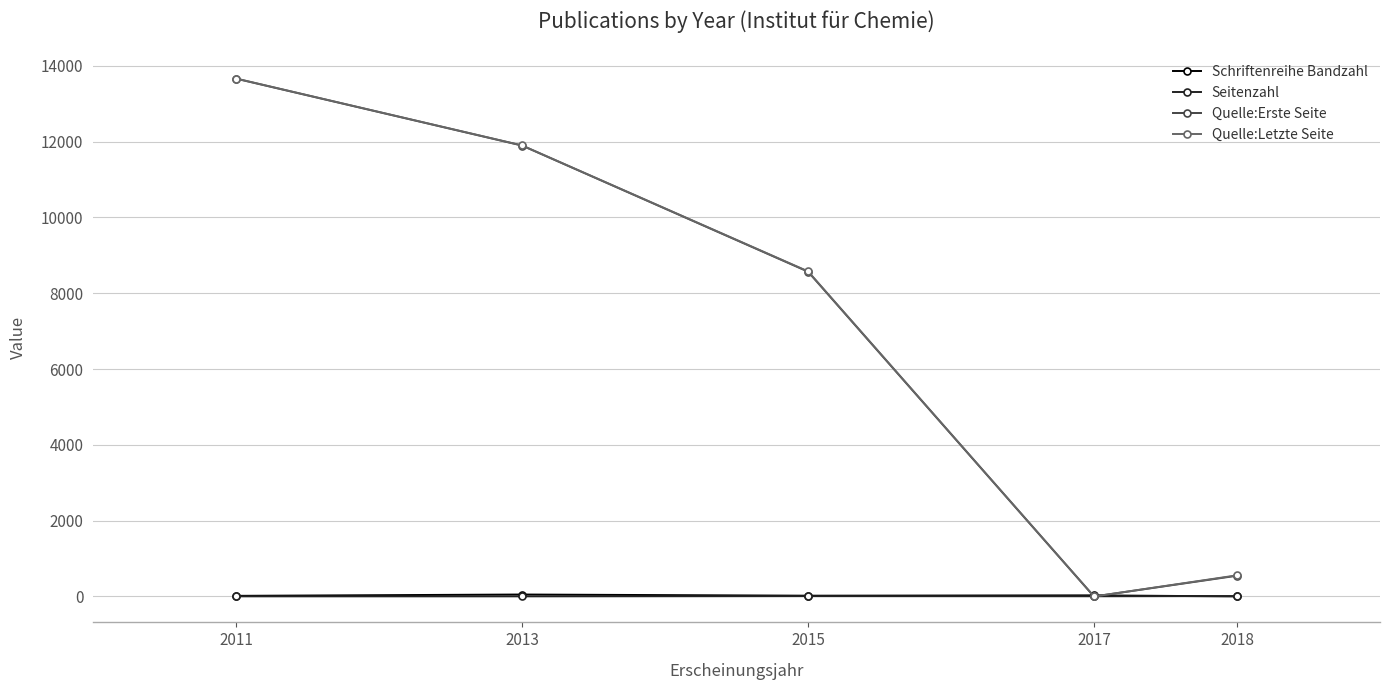

List the labels in order of Quelle:Letzte Seite value, smallest first.

2017, 2018, 2015, 2013, 2011